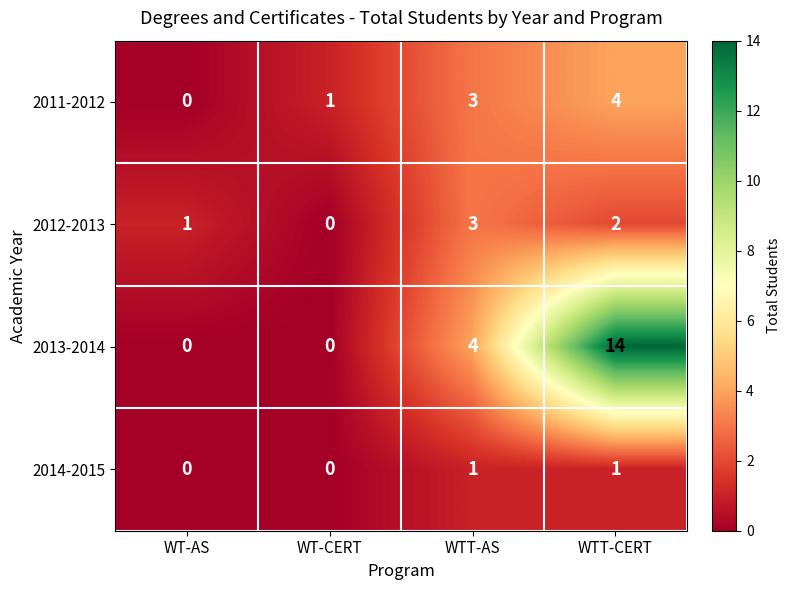

Where does the 2012-2013 series first go above 2?

WTT-AS